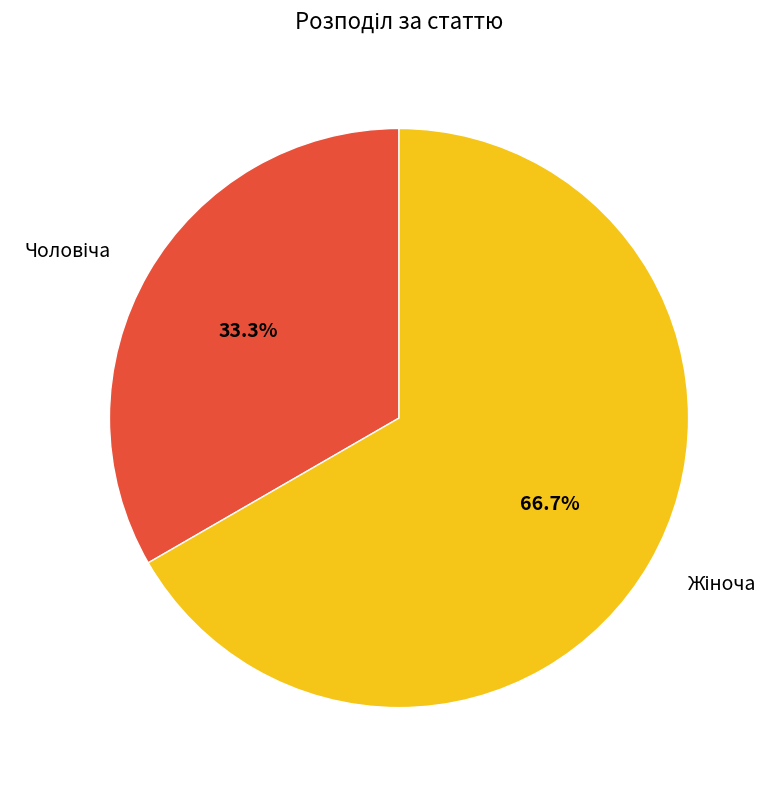

To the nearest percent, what is the average slice percentage?

50%